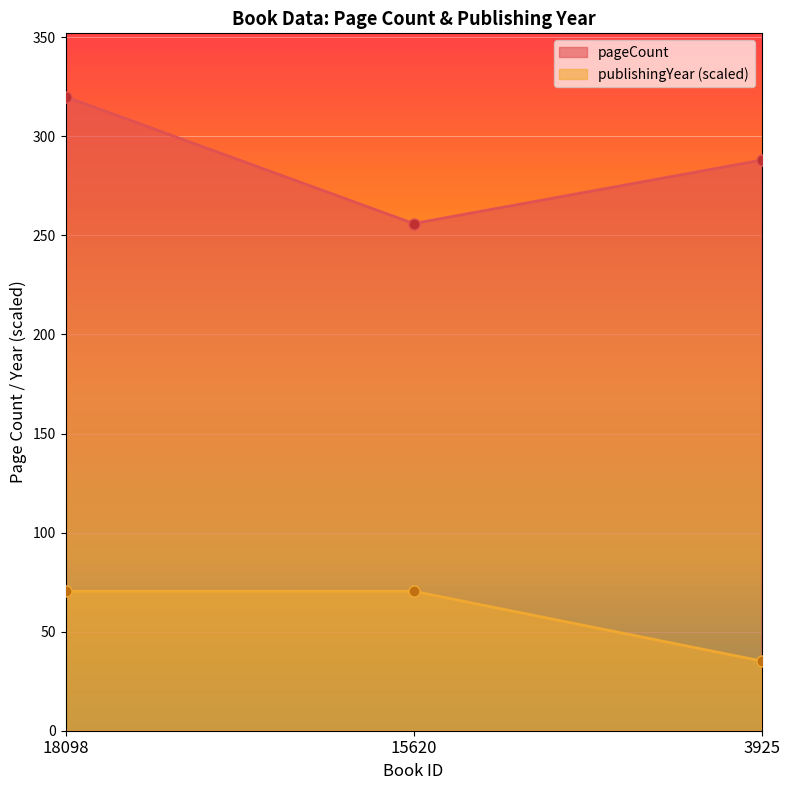

Reading left to right, list all the values displayed in this chart.

pageCount: 320.0	256.0	288.0
publishingYear: 70.4	70.4	35.2